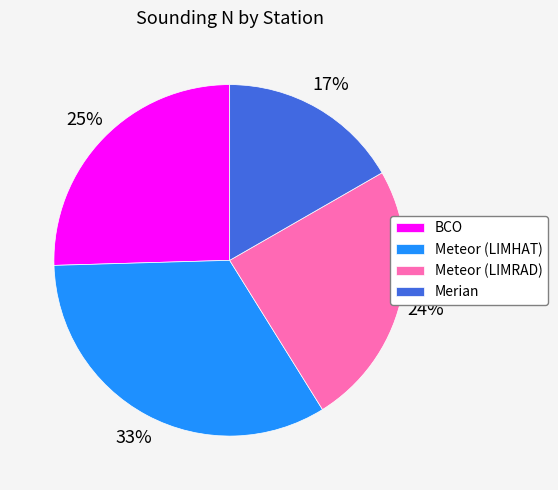

Combined, do Meteor (LIMHAT) and BCO account for over 50%?

Yes